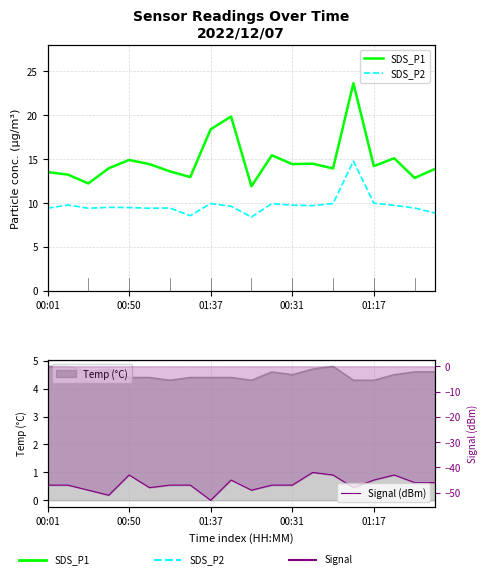

What is the lowest value of the Signal (dBm) series?

-53